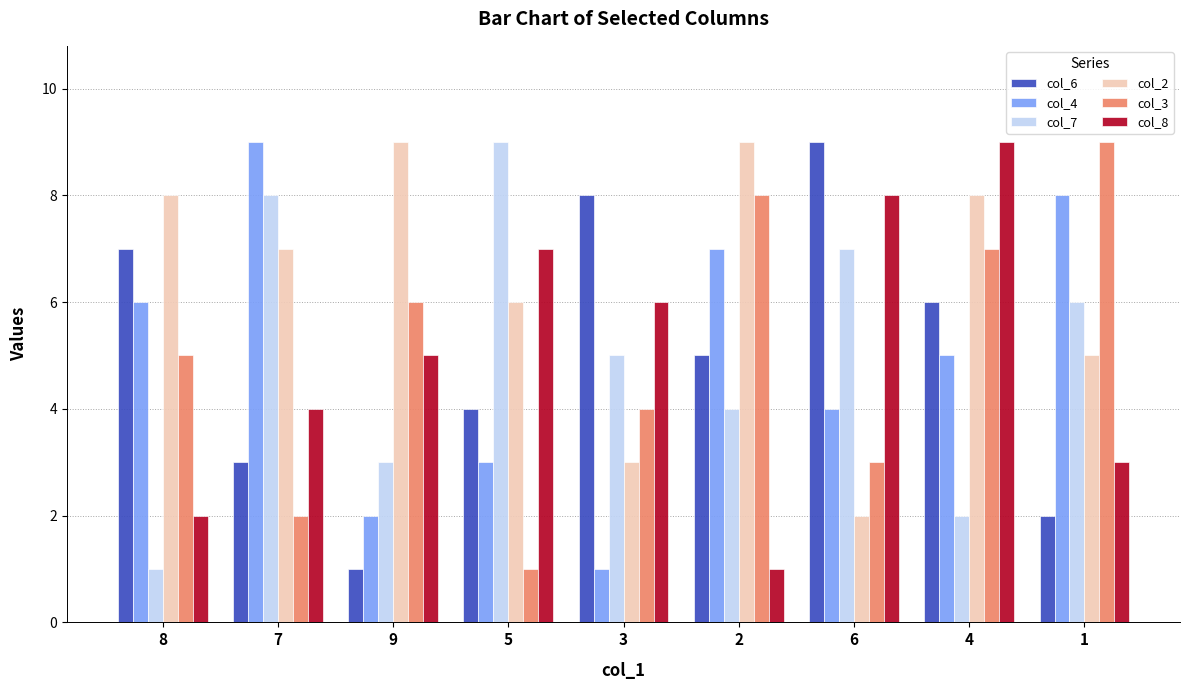

Reading left to right, list all the values displayed in this chart.

col_6: 7	3	1	4	8	5	9	6	2
col_4: 6	9	2	3	1	7	4	5	8
col_7: 1	8	3	9	5	4	7	2	6
col_2: 8	7	9	6	3	9	2	8	5
col_3: 5	2	6	1	4	8	3	7	9
col_8: 2	4	5	7	6	1	8	9	3